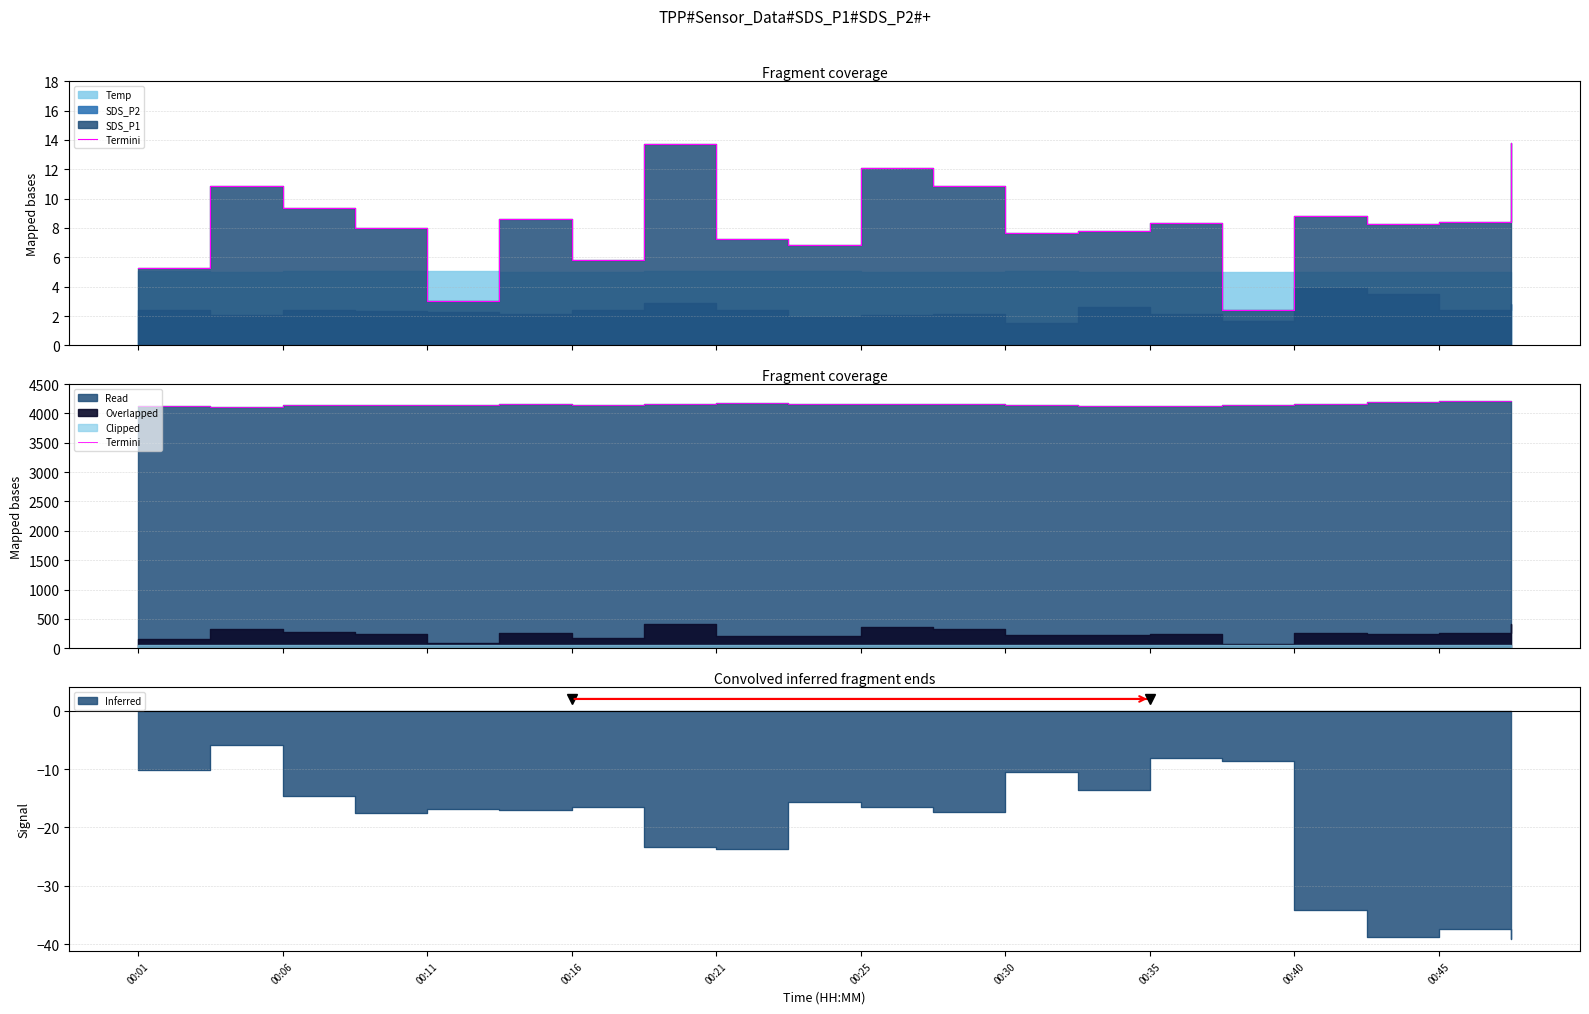

The value at 00:06 is 4136.0. True or false?

True